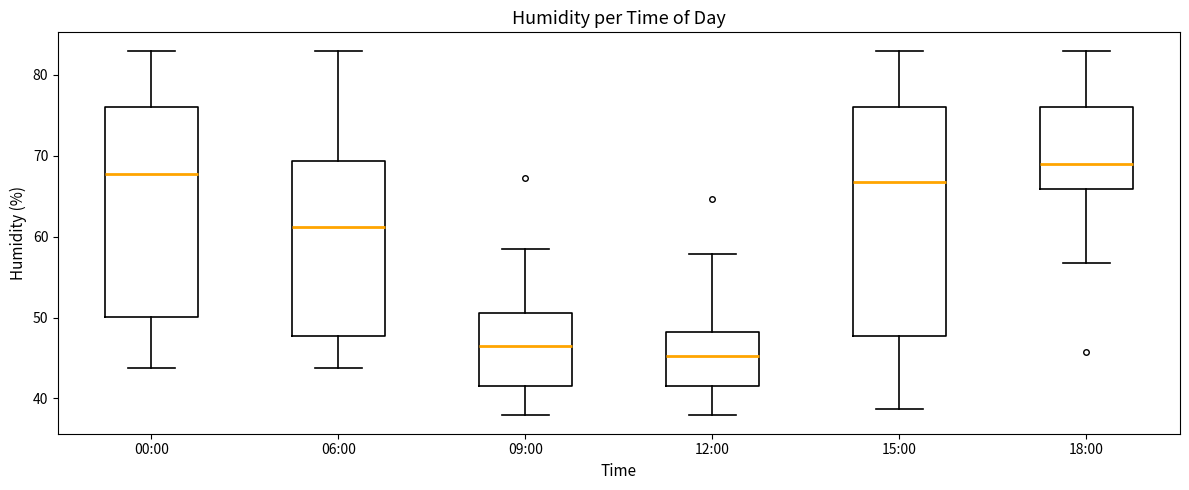

Reading left to right, transcribe this box plot: for each box, give where its median line is, the range the box spans, and where its two whiskers end, as read against the y-axis. The values are not printed on the chart, so give them approximately, as read against the axis.

00:00: median 68, box 50 to 76, whiskers 44 to 83
06:00: median 61, box 48 to 69, whiskers 44 to 83
09:00: median 47, box 42 to 51, whiskers 38 to 59
12:00: median 45, box 42 to 48, whiskers 38 to 58
15:00: median 67, box 48 to 76, whiskers 39 to 83
18:00: median 69, box 66 to 76, whiskers 57 to 83